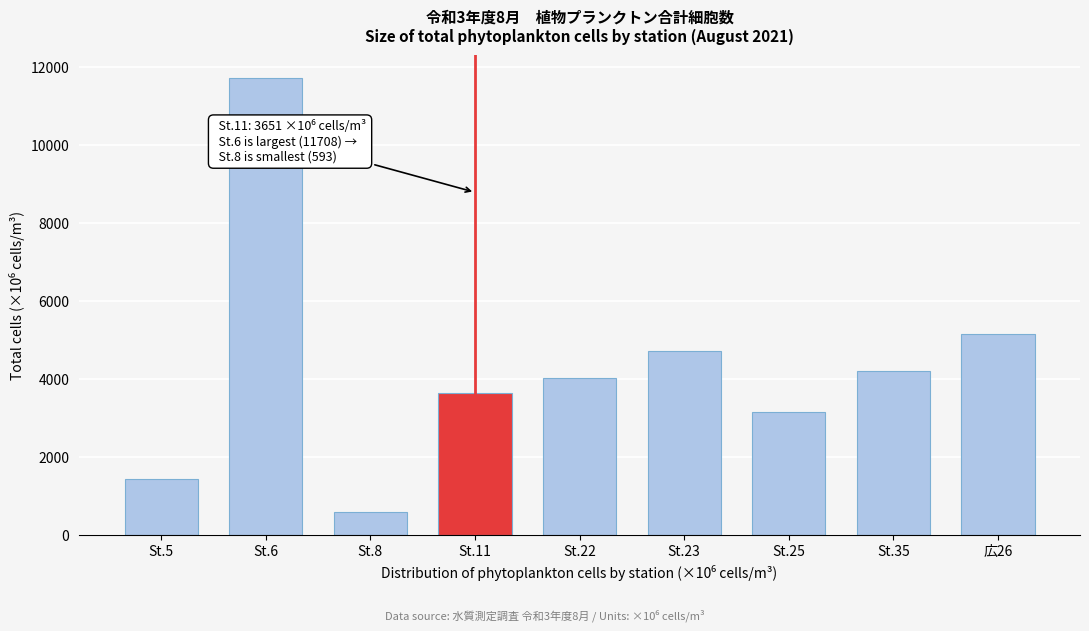

Reading left to right, list all the values displayed in this chart.

1450	11708	593	3651	4016	4729	3146	4210	5141